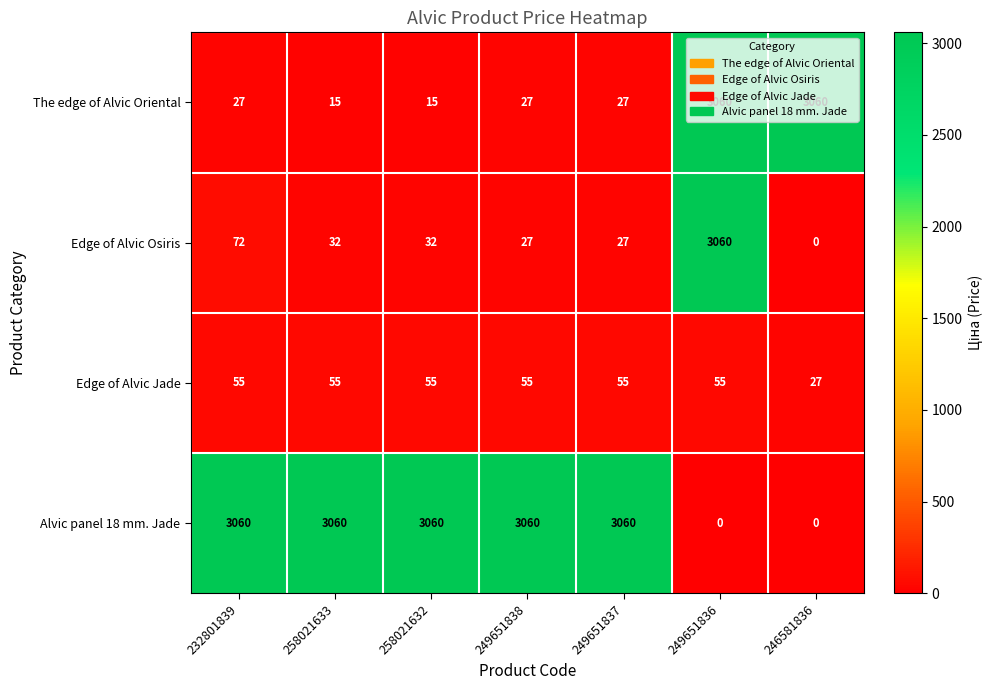

True or false: The edge of Alvic Oriental has a value of 3060 at 249651836.

True